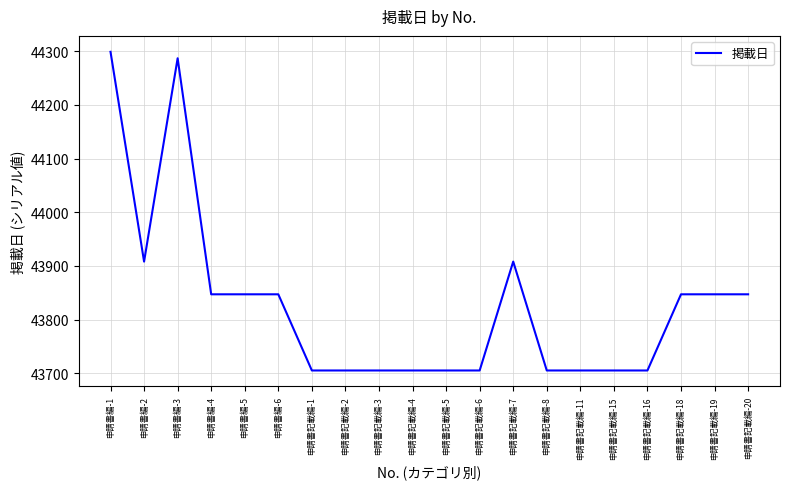

What is the difference between the second highest and second lowest values?

582